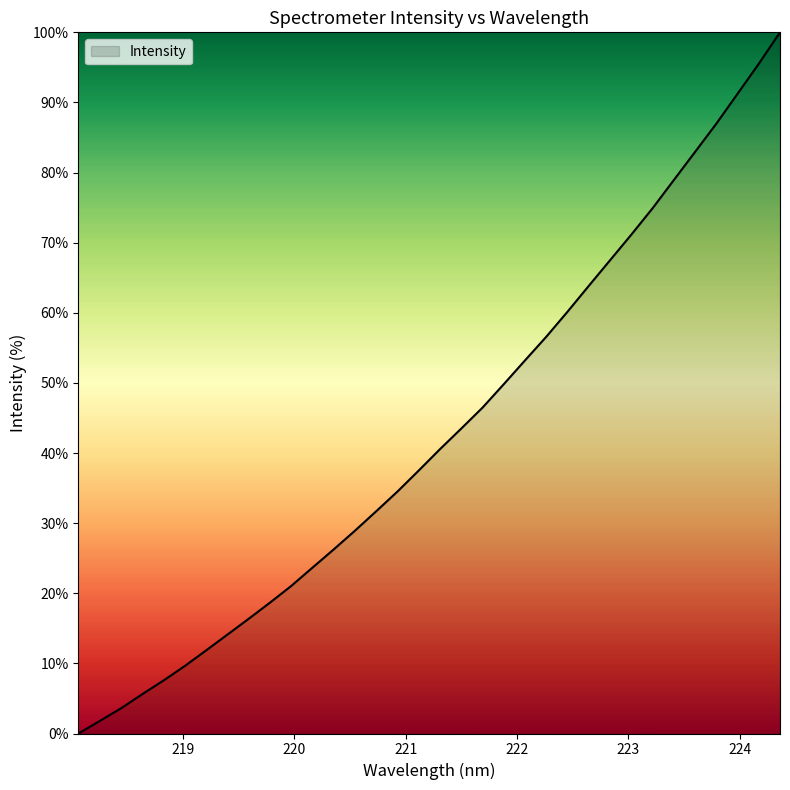

How many values are above zero?

33